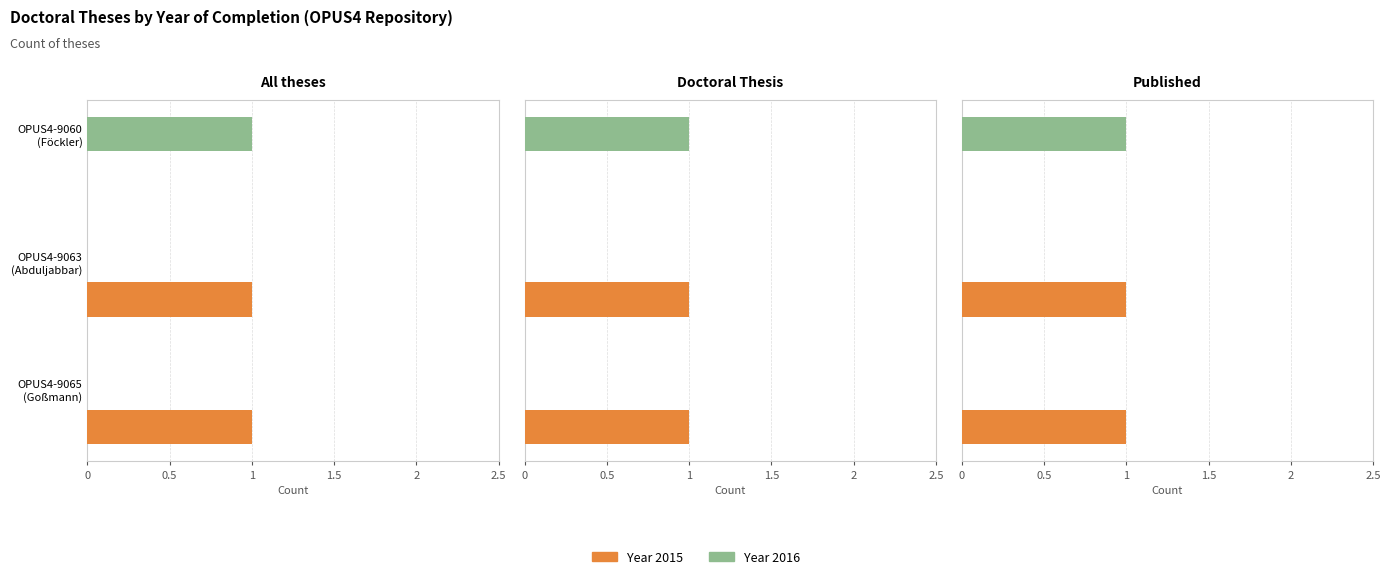

What is the difference between the values at OPUS4-9063 (Abduljabbar) and OPUS4-9060 (Föckler)?

1